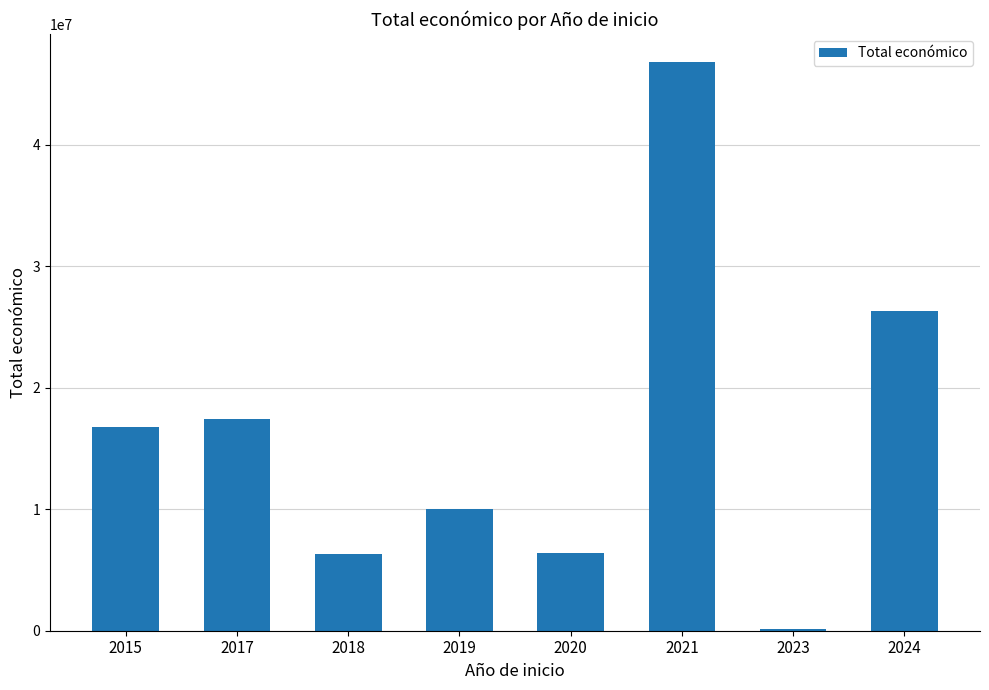

What is the difference between the maximum and minimum values?

46648516